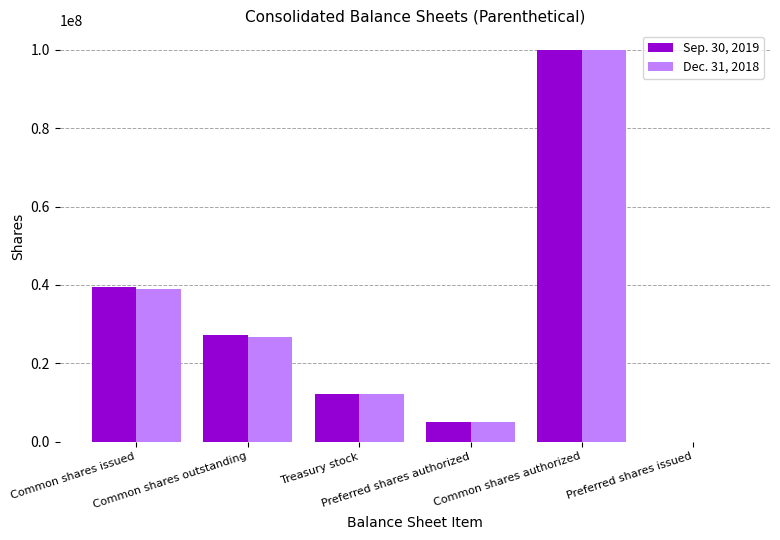

What is the greatest value displayed?

100000000